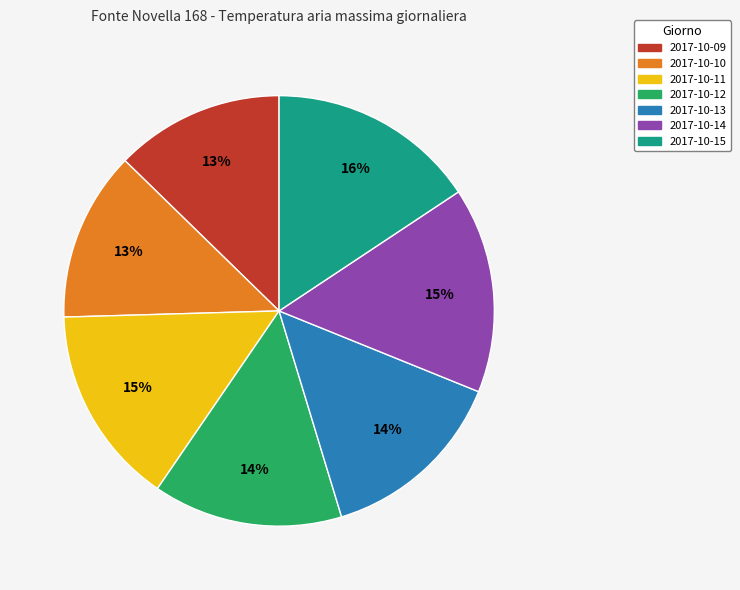

Does any single category account for the majority?

No